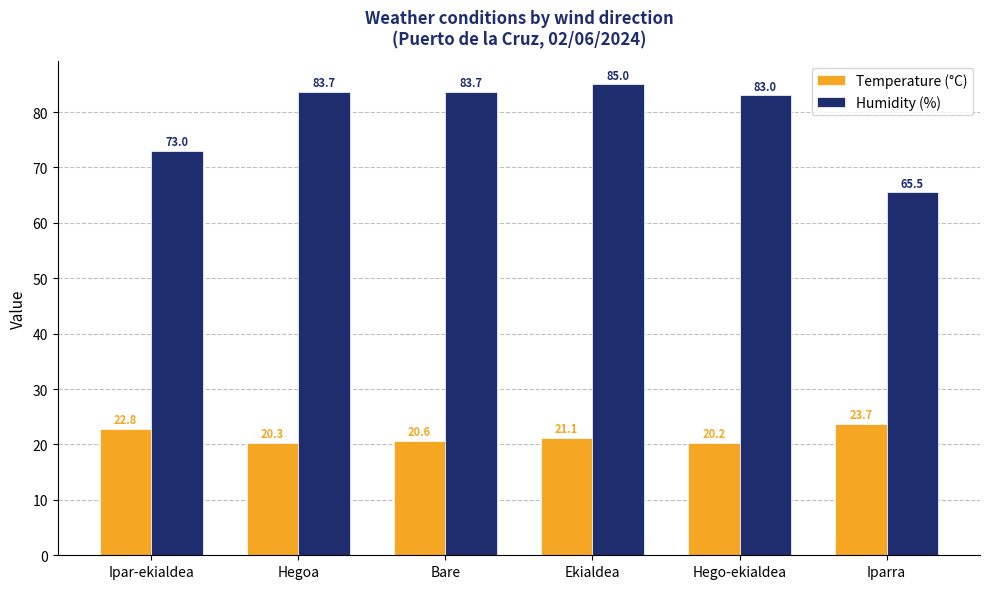

Which category has the highest value across all series?

Ekialdea